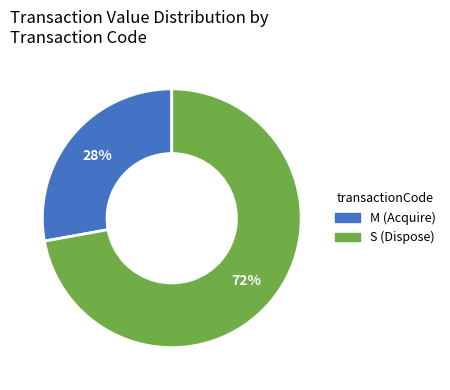

To the nearest percent, what is the difference between the largest and smallest slice percentages?

44%